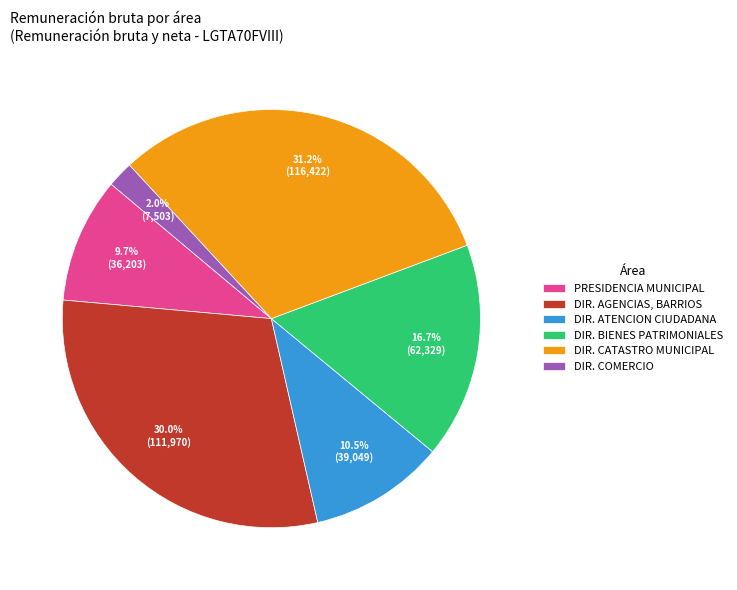

To the nearest percent, what is the average slice percentage?

17%